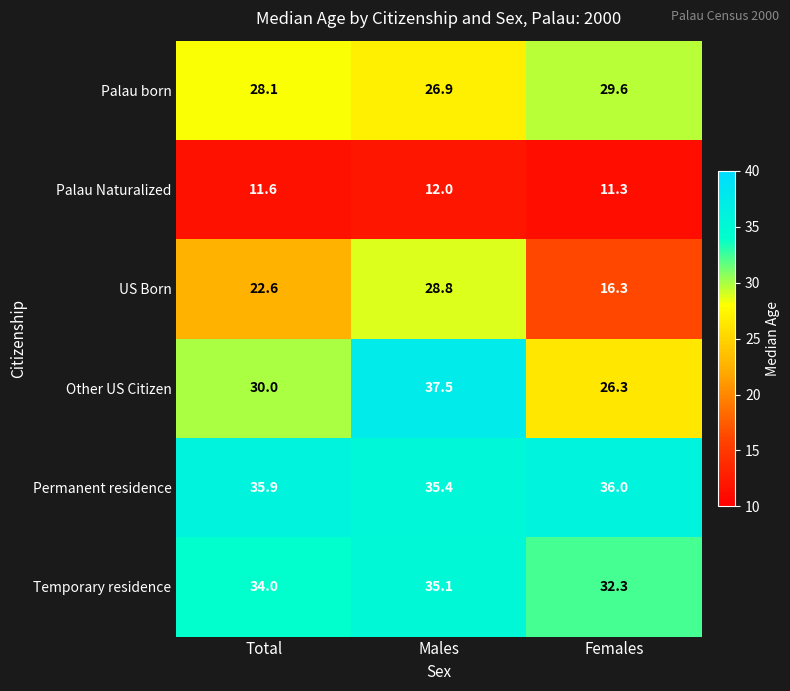

The US Born series shows 28.8 at Males. True or false?

True